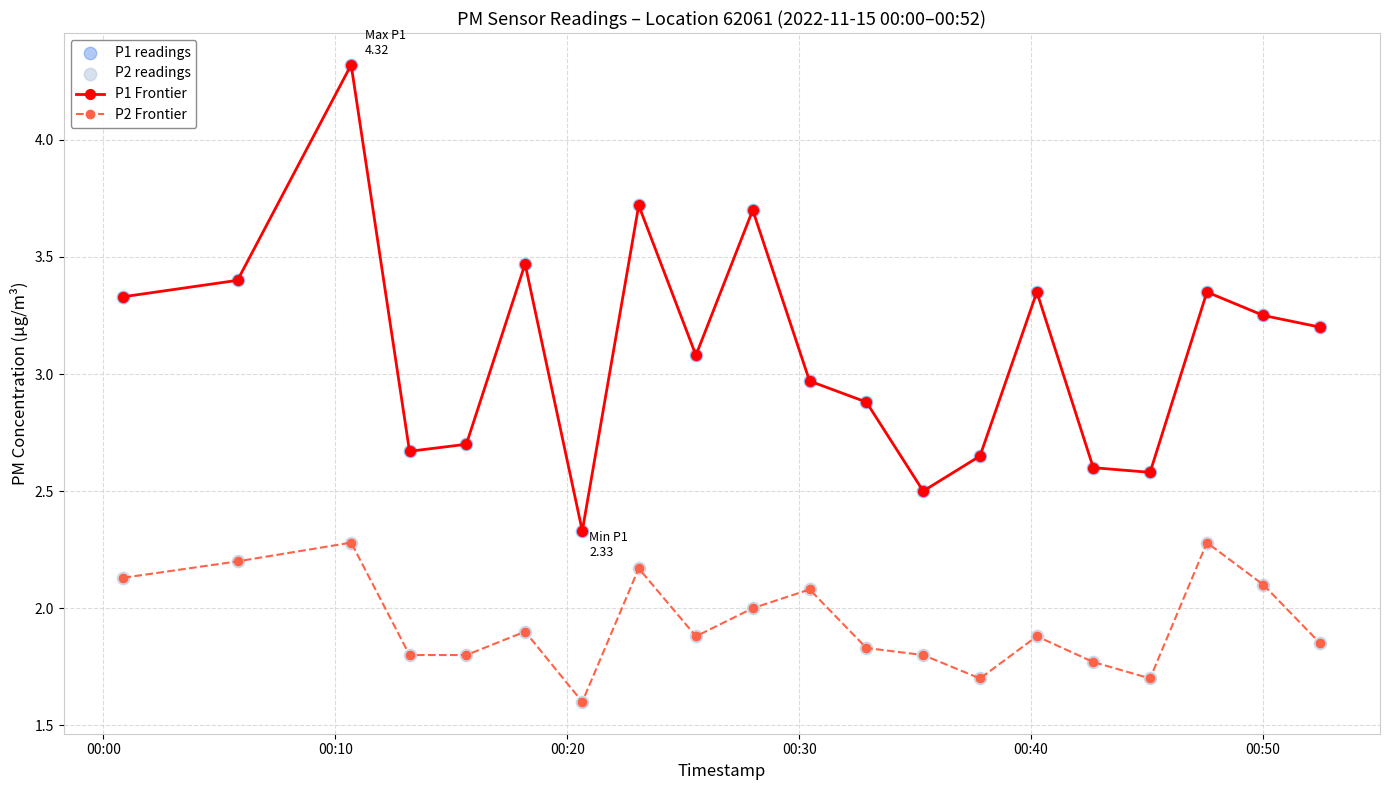

Which series has the largest total across all categories?

P1 Frontier